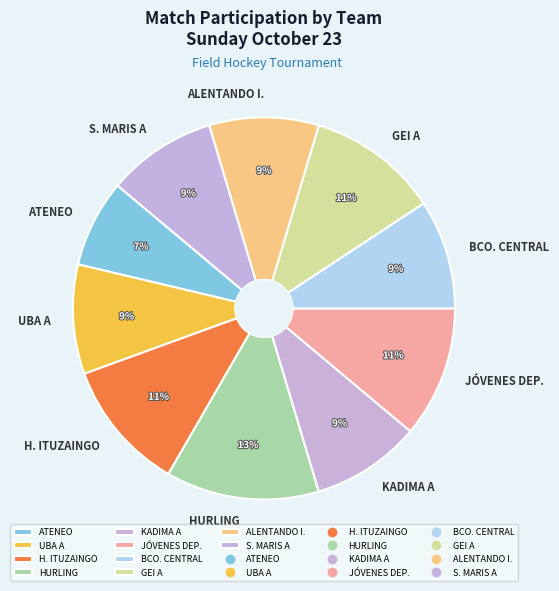

Which slice is the largest?

HURLING